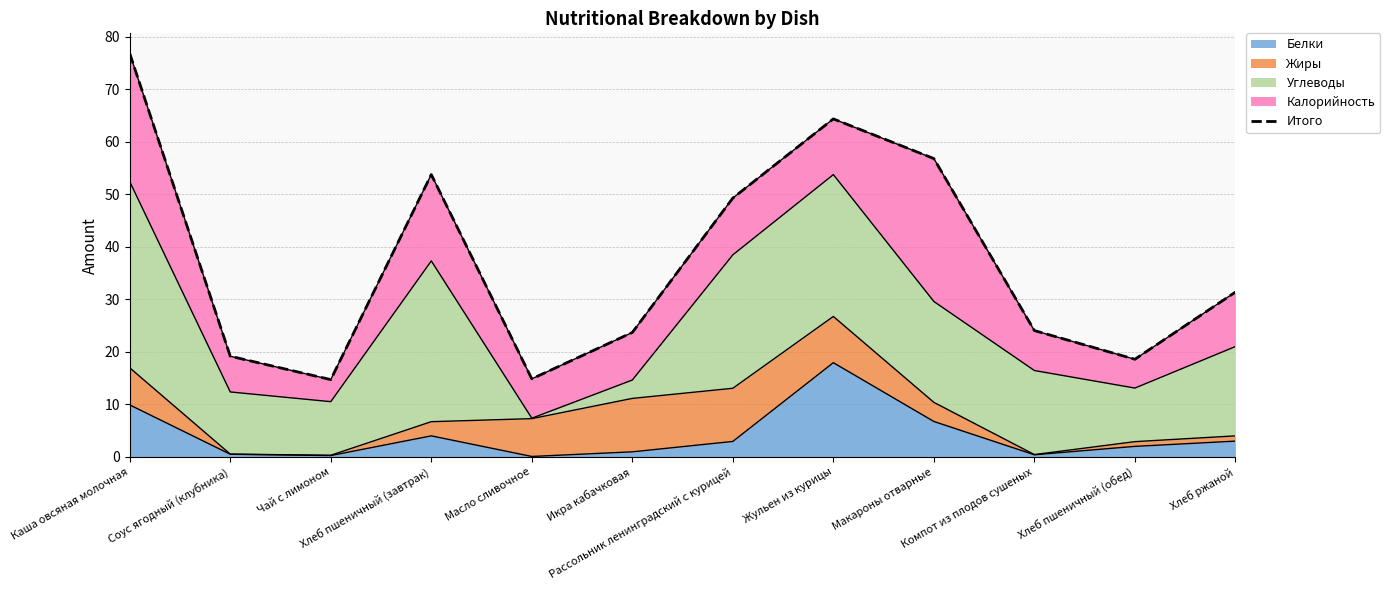

What is the maximum value shown in the chart?

76.8